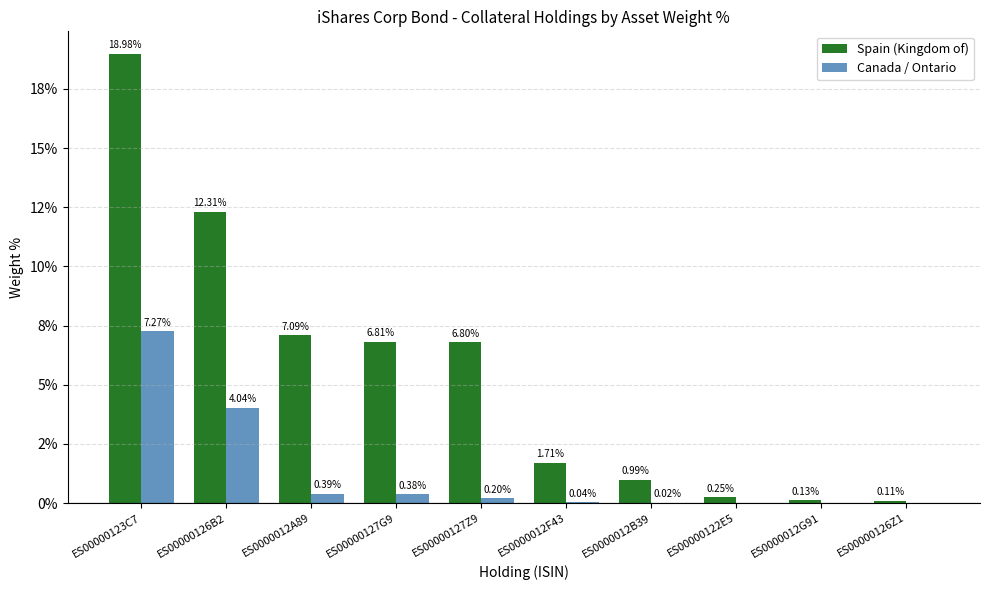

What is the difference between the maximum and second lowest values in the Canada / Ontario series?

7.3